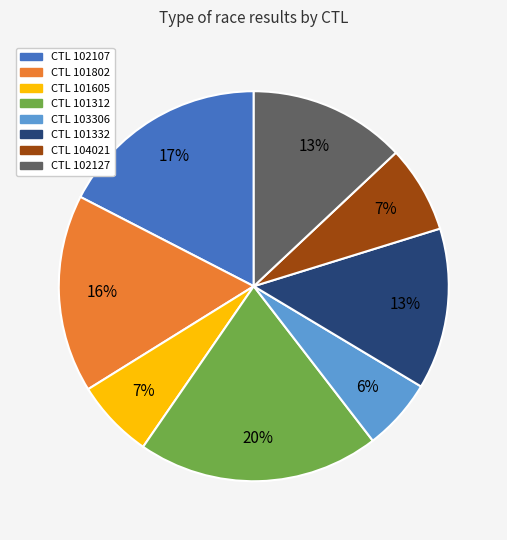

How many segments does this pie chart have?

8